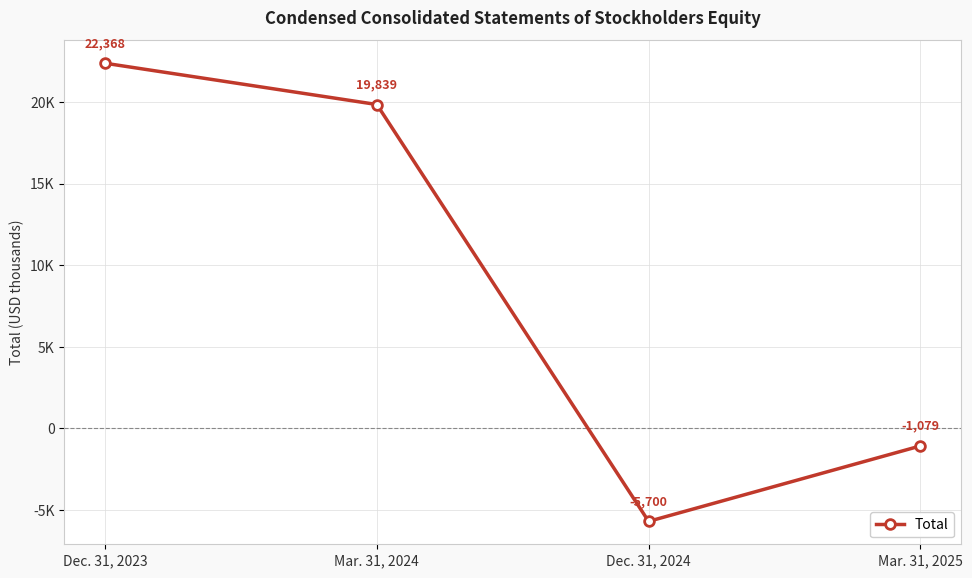

What is the difference between the second highest and minimum values?

25539